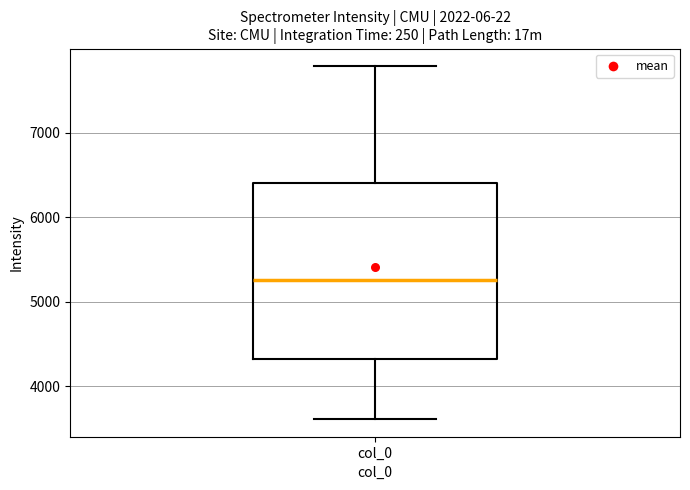

Where does the median line of the box for col_0 sit on the y-axis? The values are not printed on the chart, so give them approximately, as read against the axis.

5300